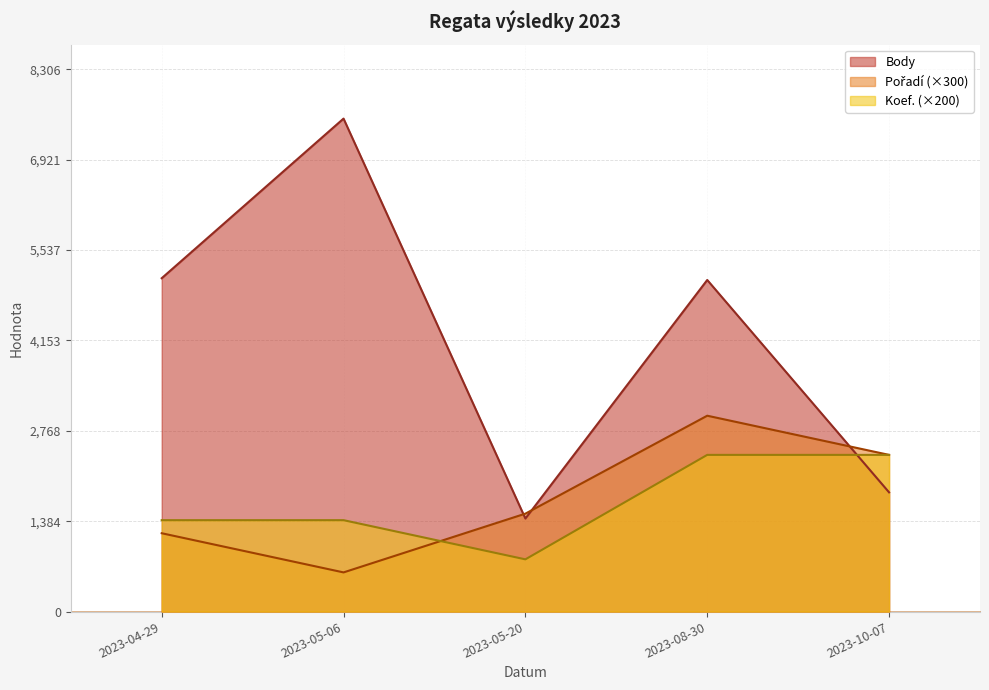

Rank the series at 2023-10-07 from highest to lowest value.

Pořadí, Koef., Body